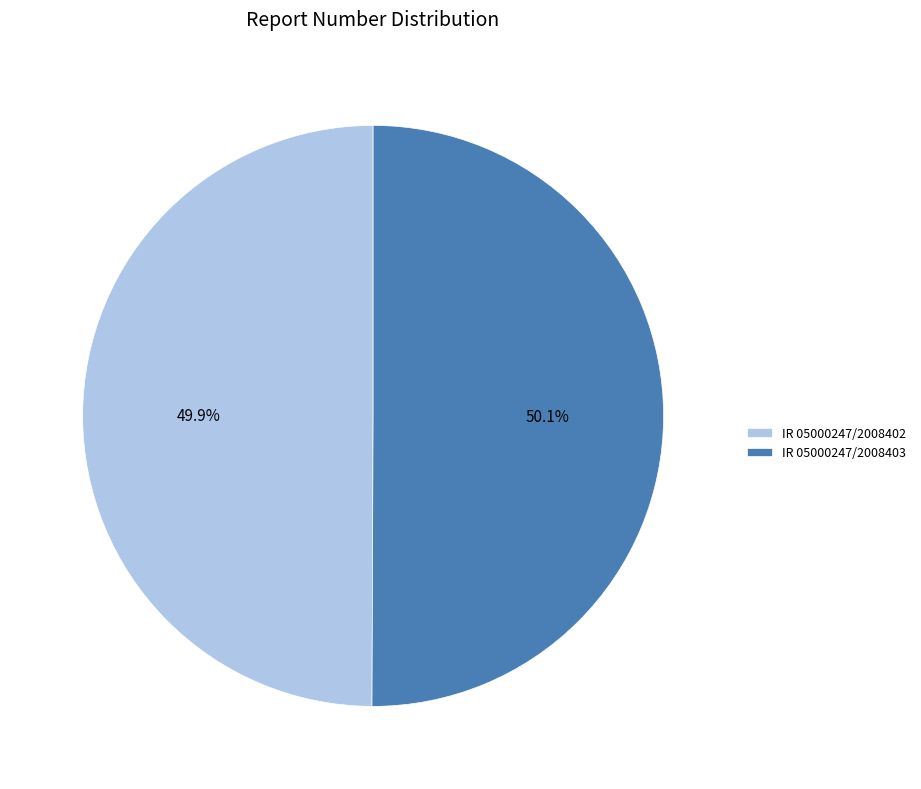

True or false: IR 05000247/2008402 accounts for 50% of the total.

True